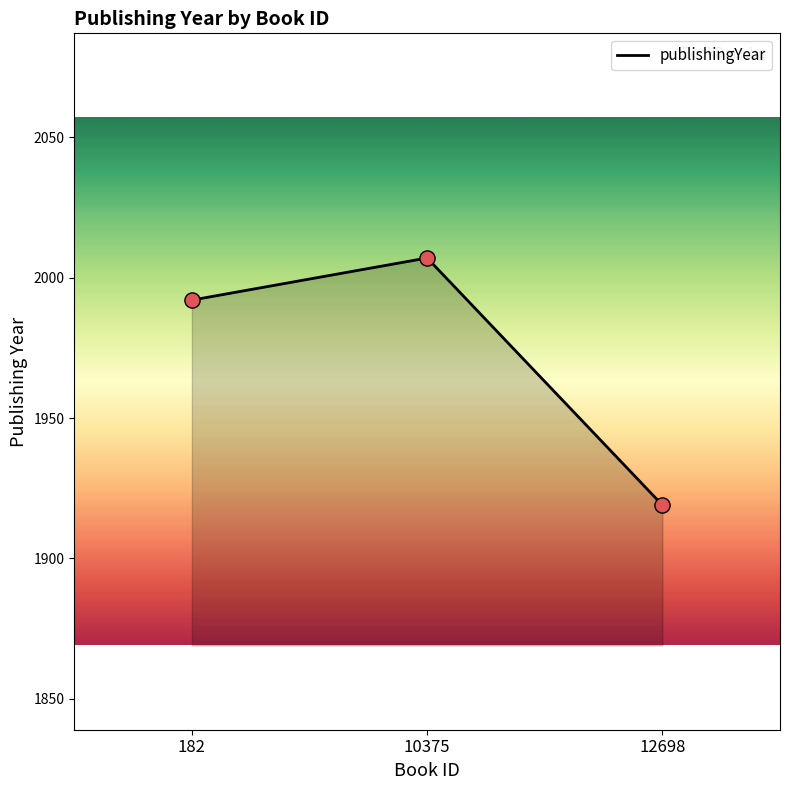

What is the change in value from 10375 to 12698?

-88